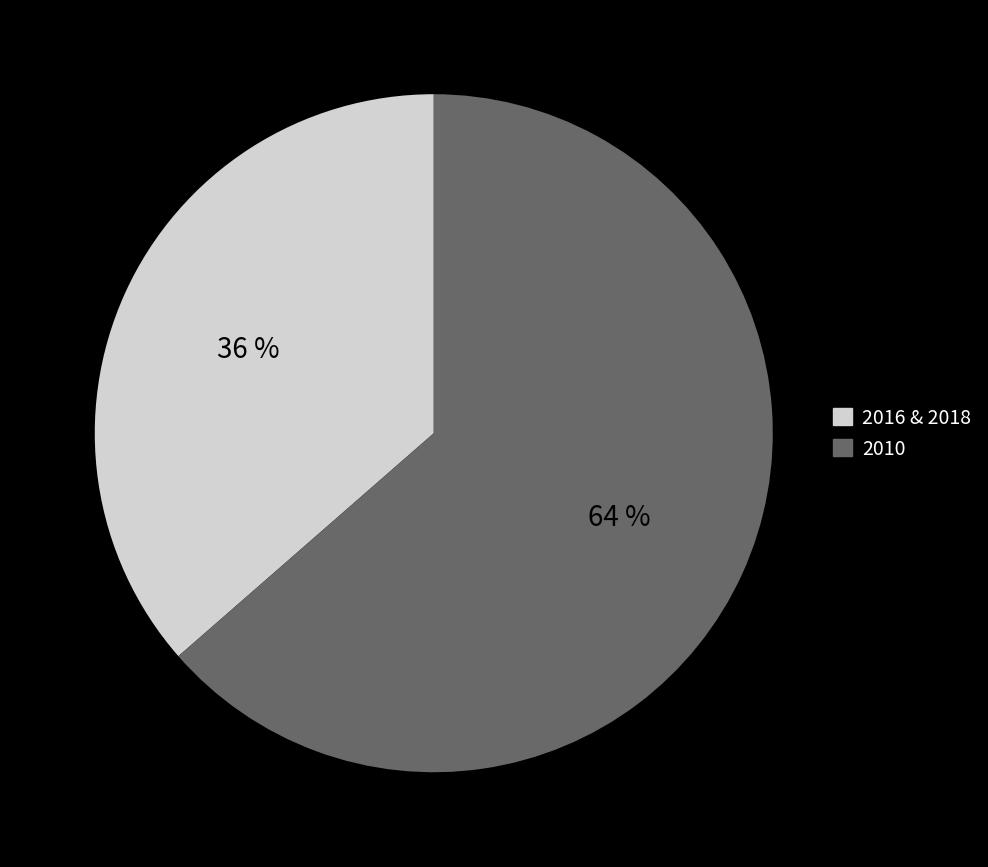

Does any single category account for the majority?

Yes